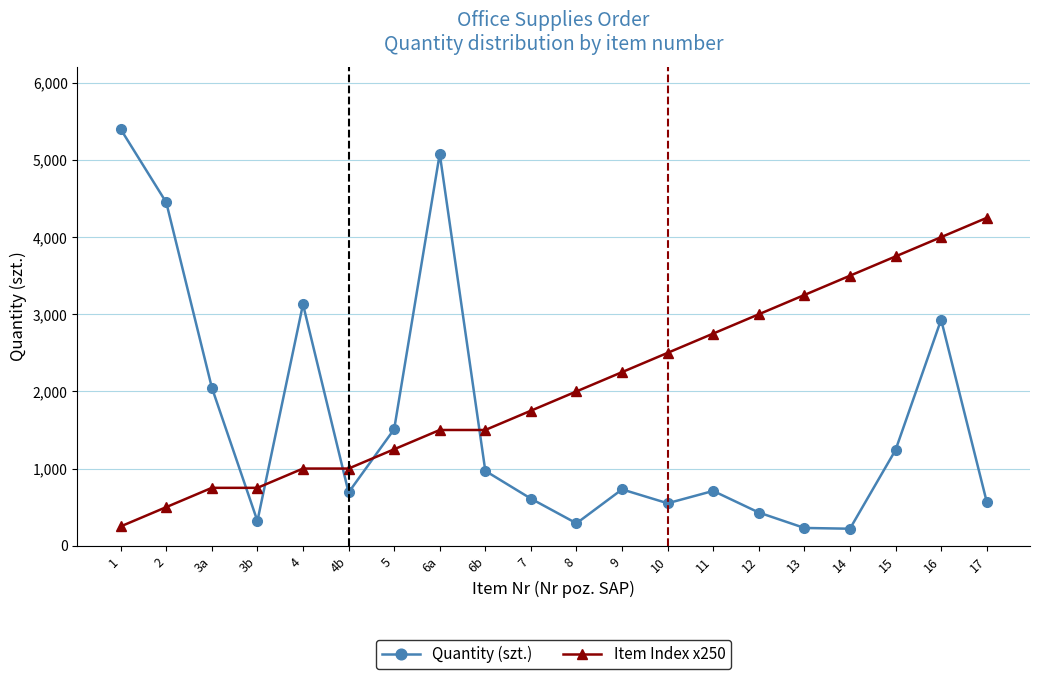

Rank the series by their maximum value, from highest to lowest.

Quantity (szt.), Item Index x250